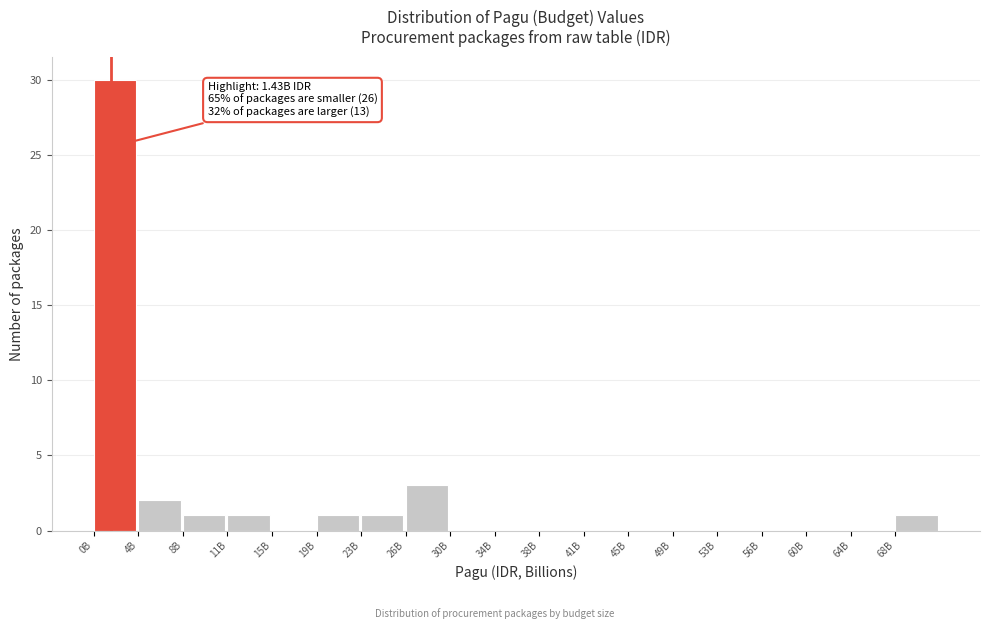

Reading left to right, extract all data points from this chart.

0B=30	4B=2	8B=1	11B=1	15B=0	19B=1	23B=1	26B=3	30B=0	34B=0	38B=0	41B=0	45B=0	49B=0	53B=0	56B=0	60B=0	64B=0	68B=1